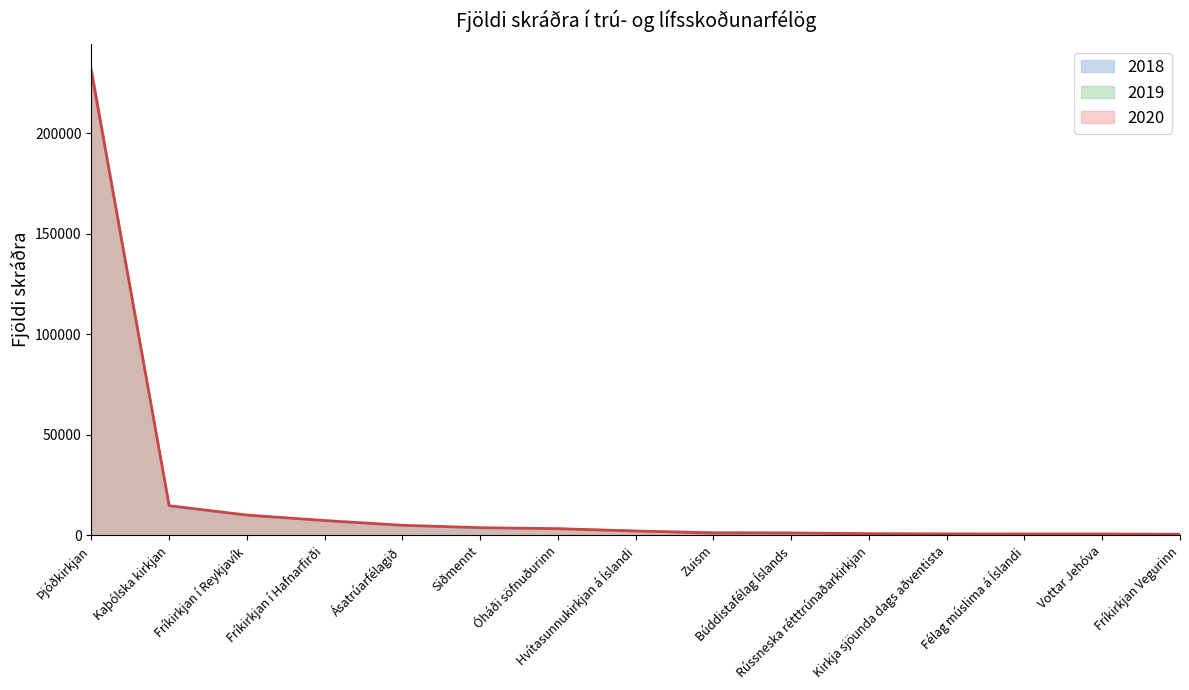

How many times do 2020 and 2019 cross each other?

6